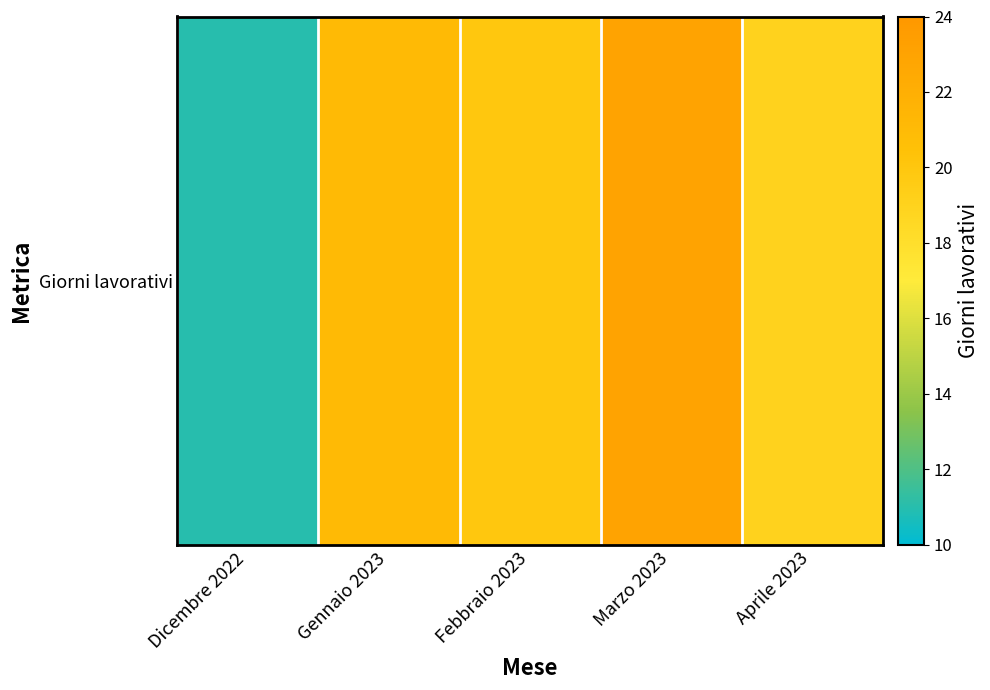

What is the change in value from Febbraio 2023 to Aprile 2023?

-1